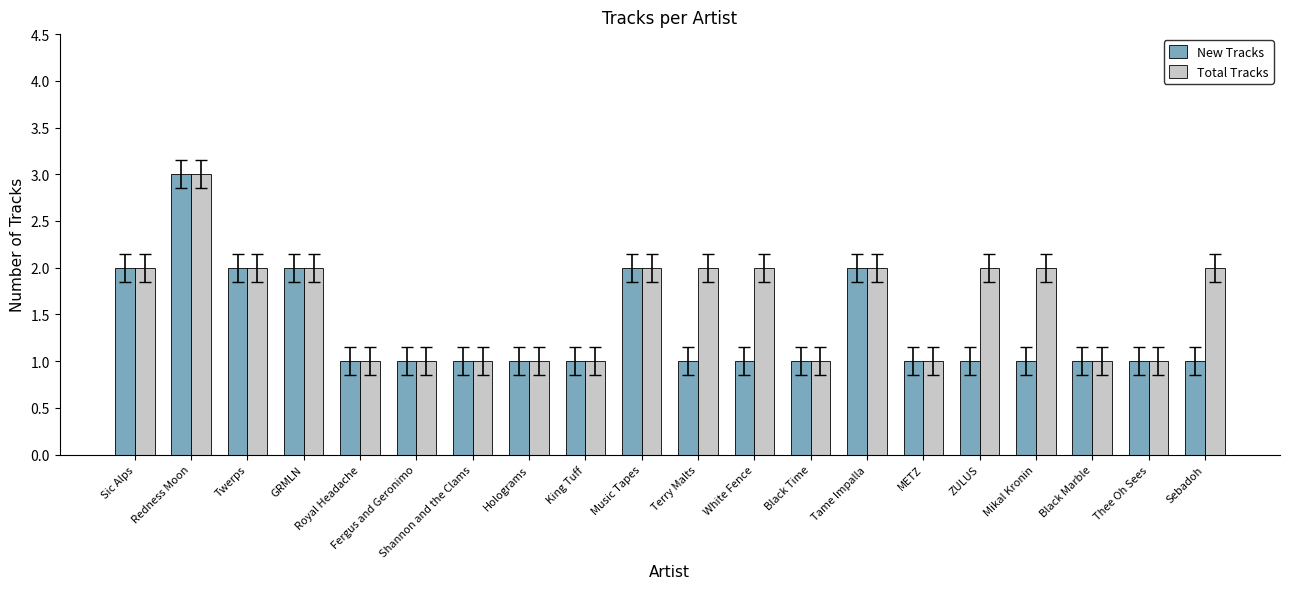

Rank the series by their average value, from lowest to highest.

New Tracks, Total Tracks